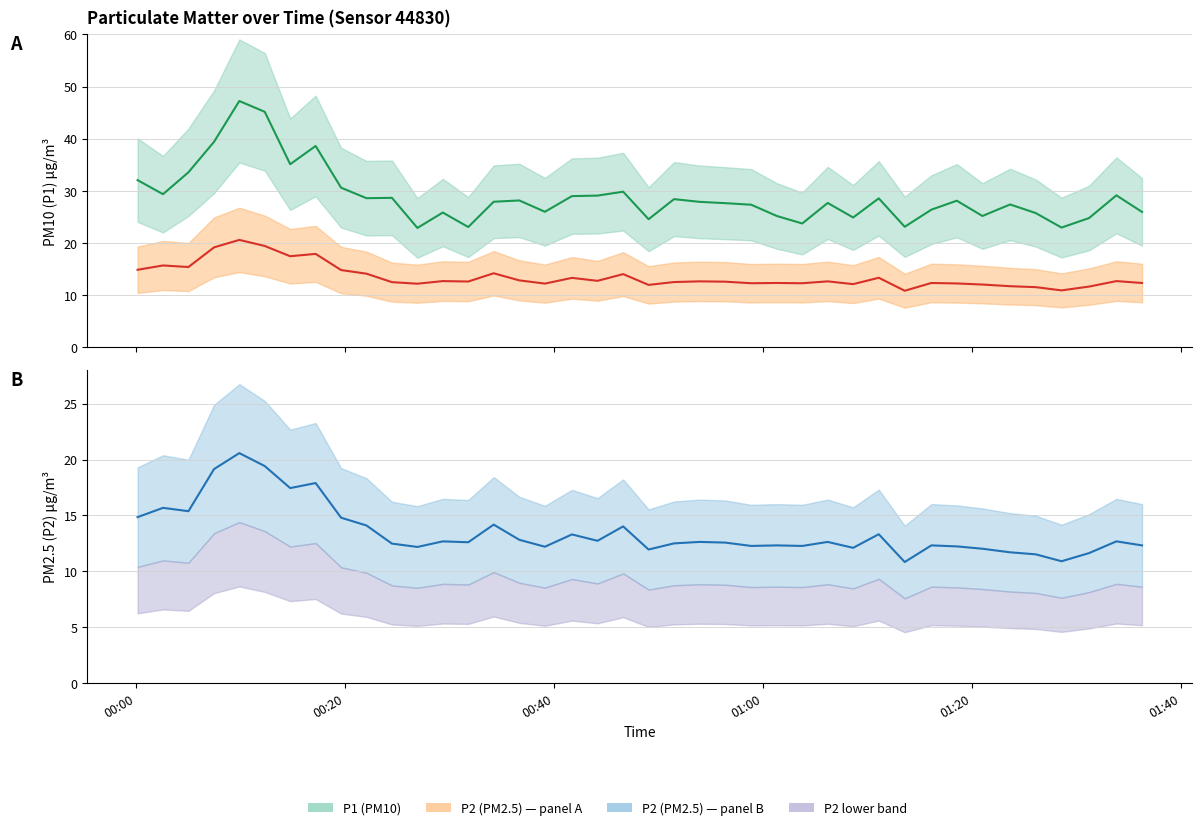

Where does the P1 series first go above 27?

00:00